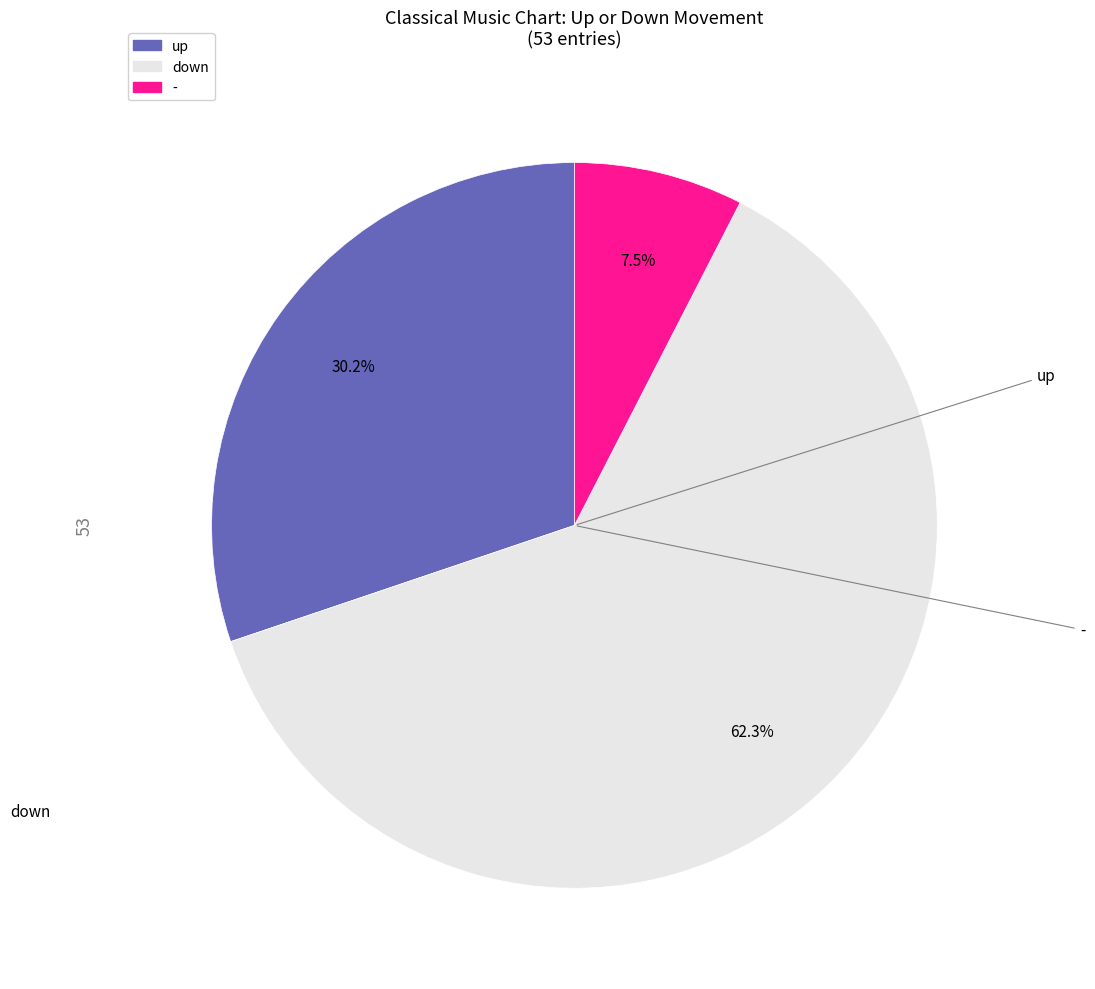

Which slice is the smallest?

-